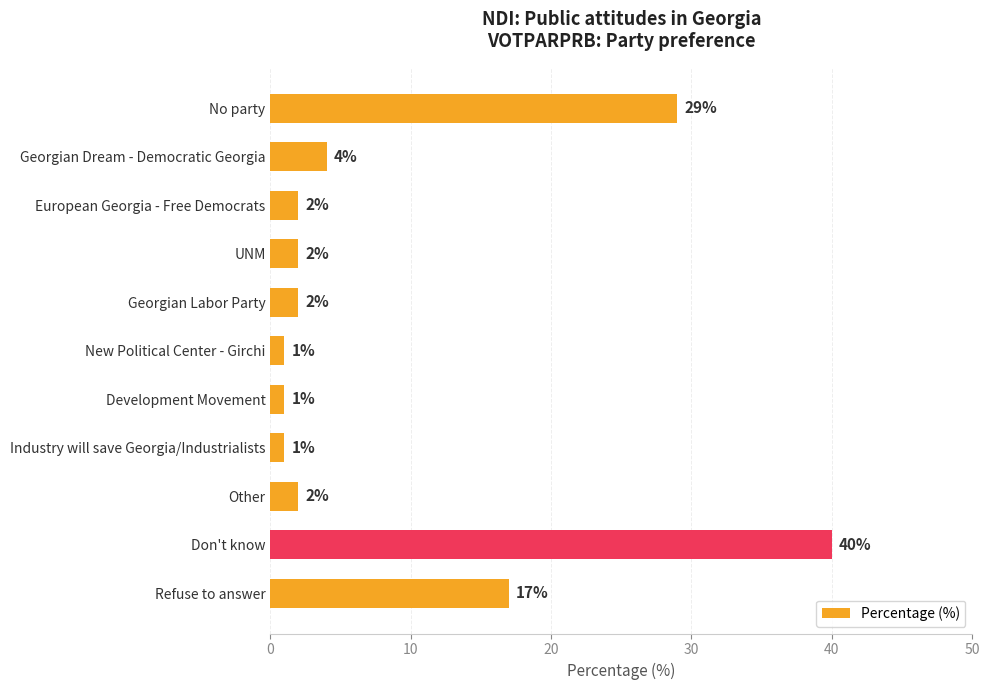

Does the chart contain stacked bars?

No